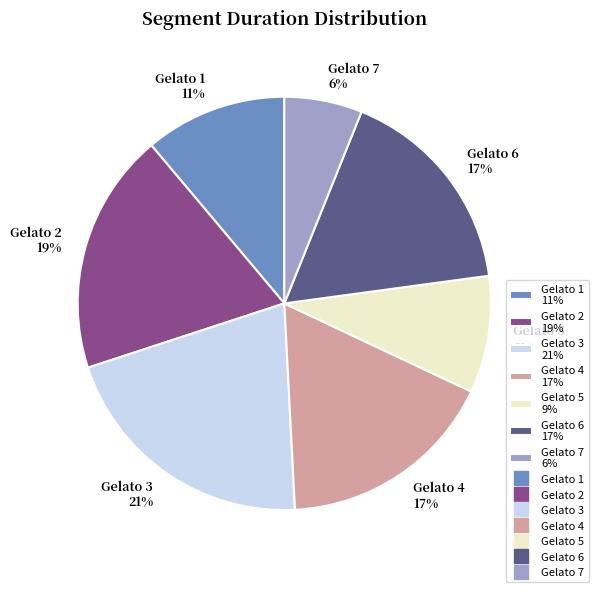

The Gelato 1 slice represents 11% of the pie. True or false?

True